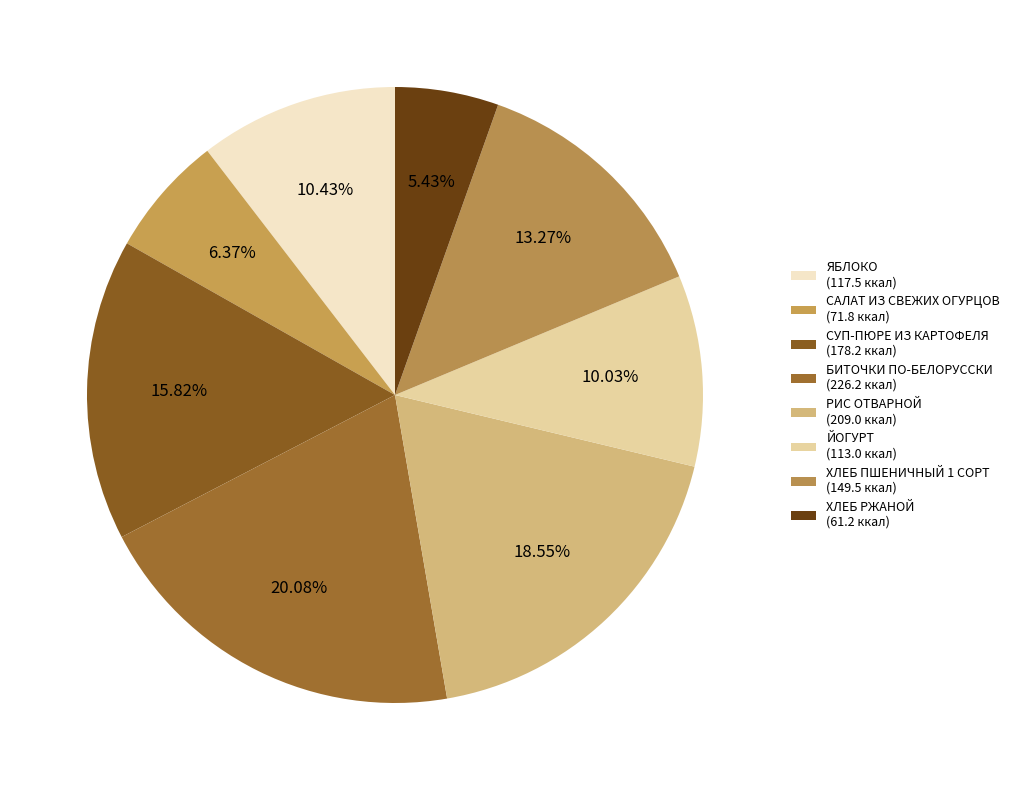

What is the largest slice in the pie chart?

БИТОЧКИ ПО-БЕЛОРУССКИ